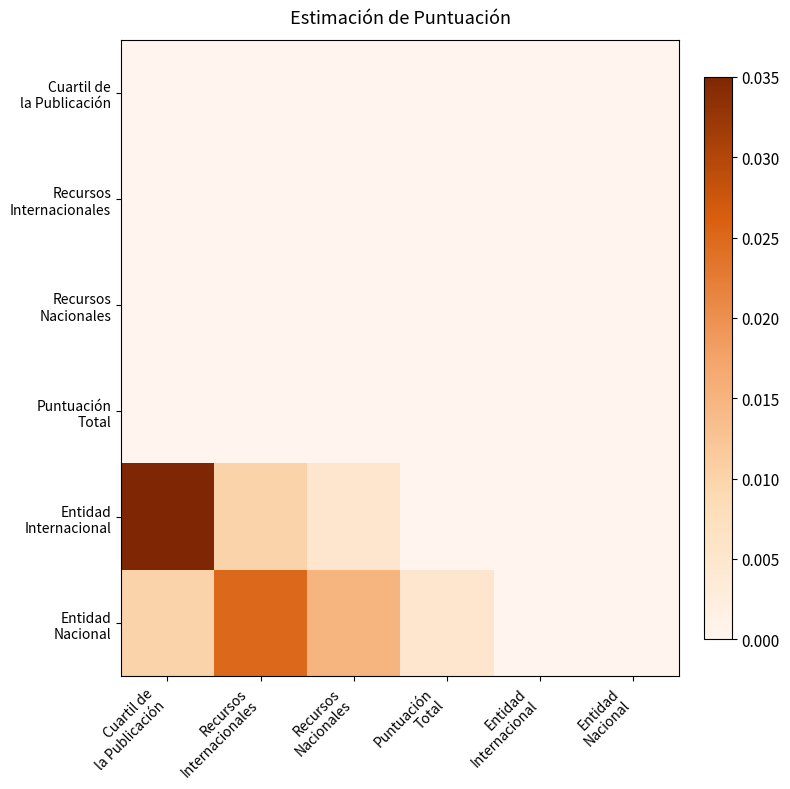

Rank the series at Cuartil de la Publicación from highest to lowest value.

Entidad Internacional, Entidad Nacional, Cuartil de la Publicación, Recursos Internacionales, Recursos Nacionales, Puntuación Total